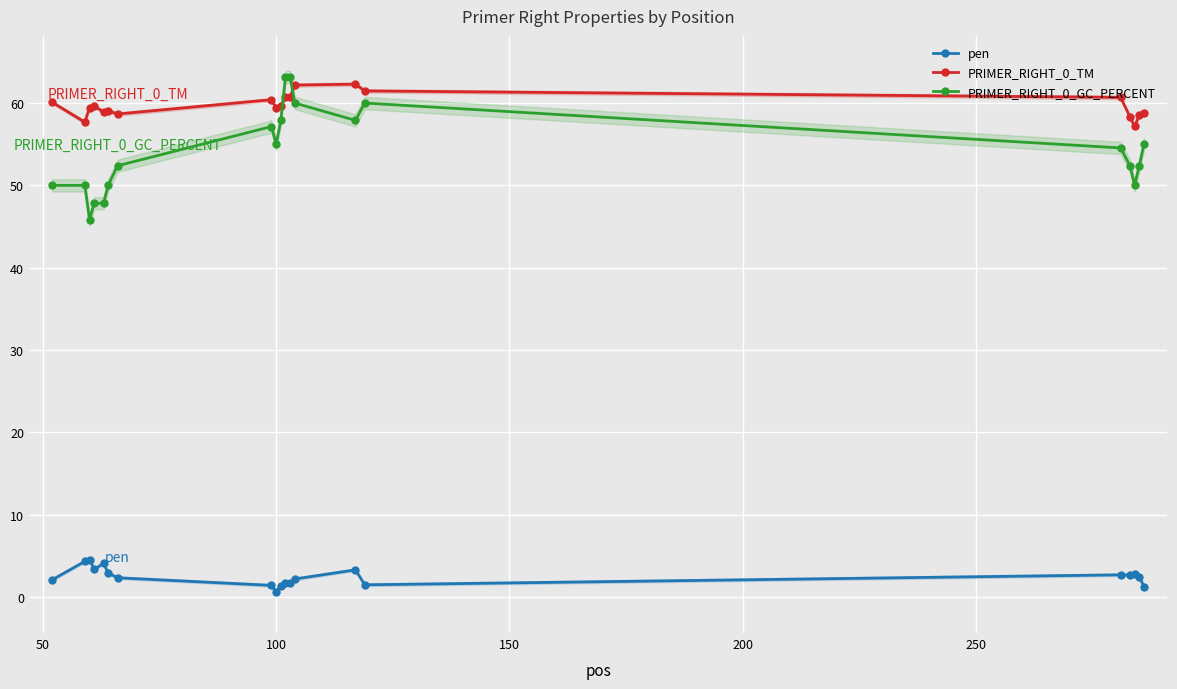

List the series in order of their peak value, highest first.

PRIMER_RIGHT_0_GC_PERCENT, PRIMER_RIGHT_0_TM, pen